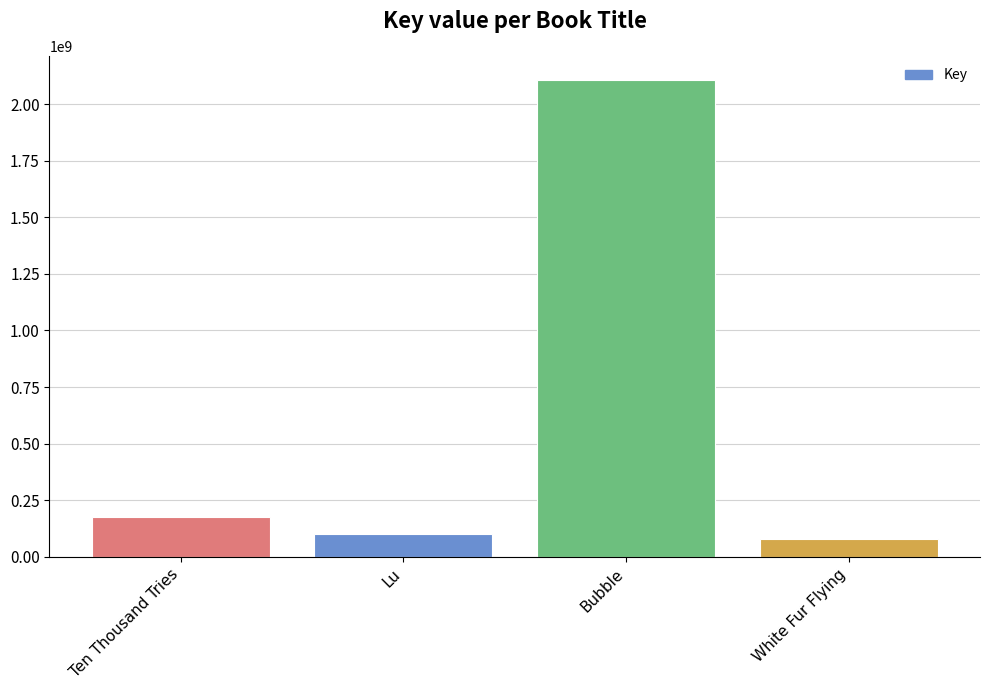

The chart shows a value of 900957400 at Bubble. True or false?

False